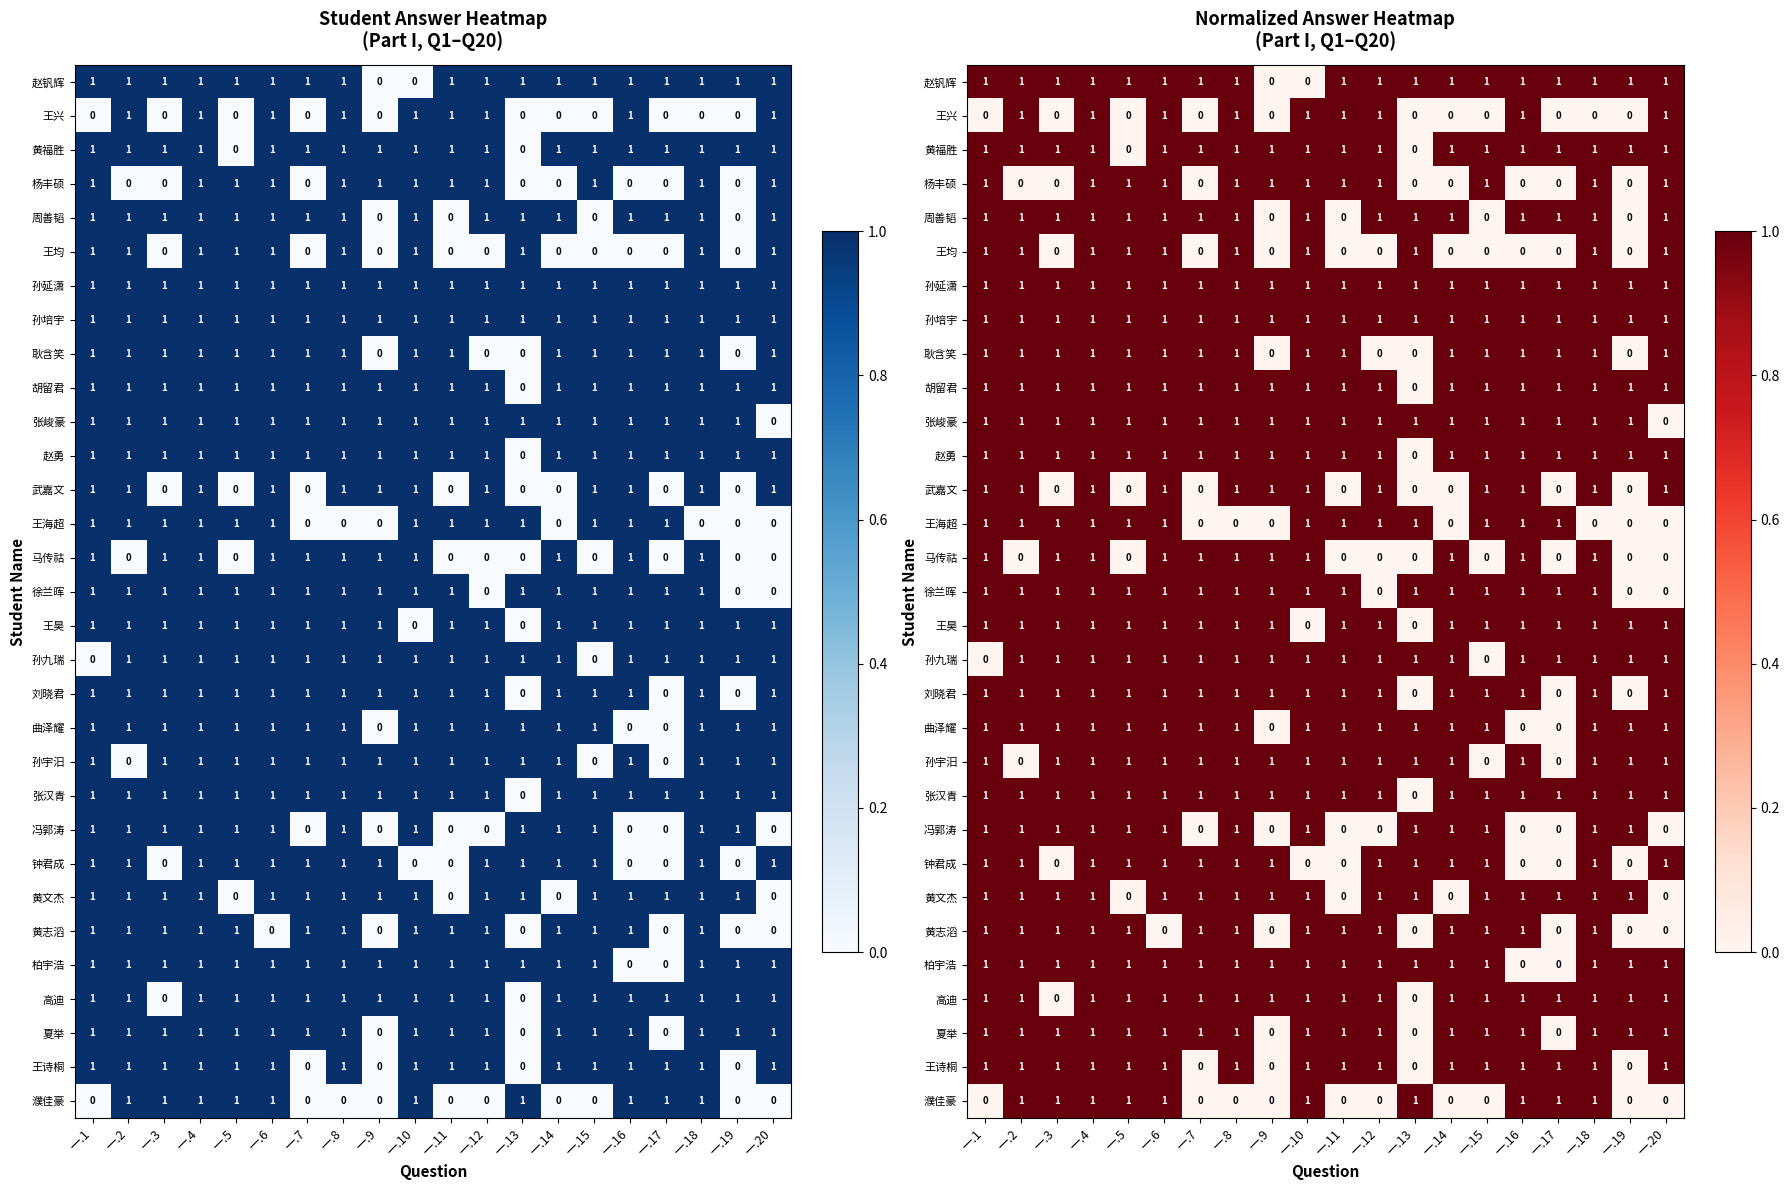

True or false: 刘晓君 has a value of 1 at 一.3.

True